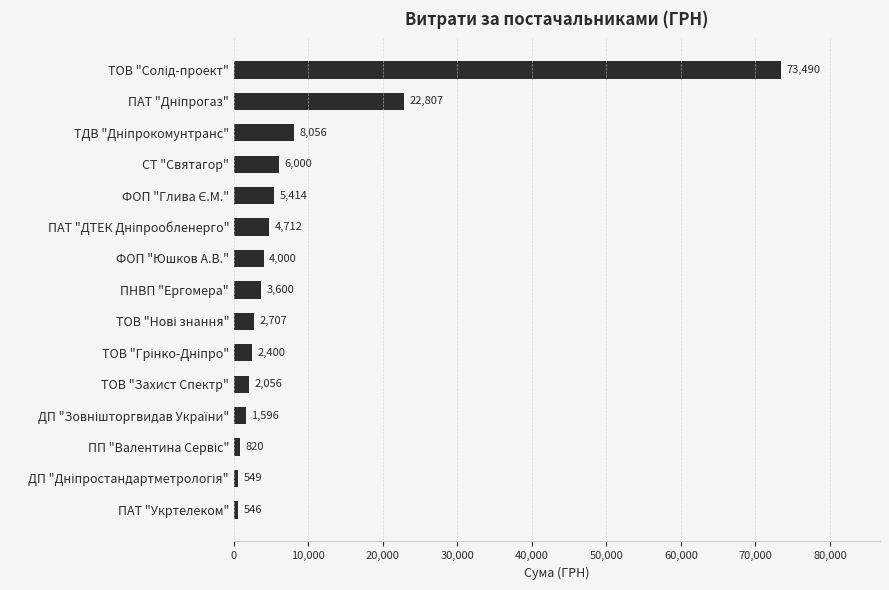

What is the average value?

9250.2